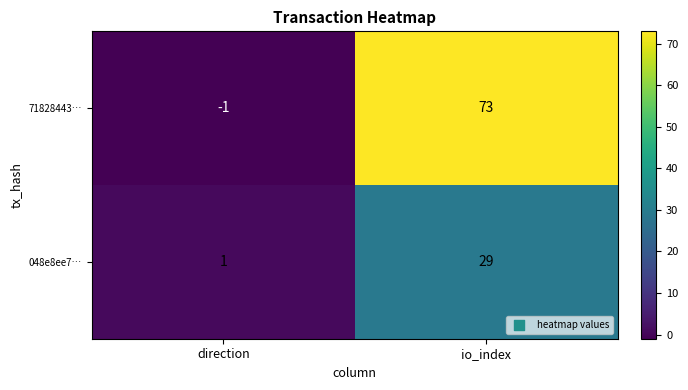

At how many categories does at least one series exceed 13?

1